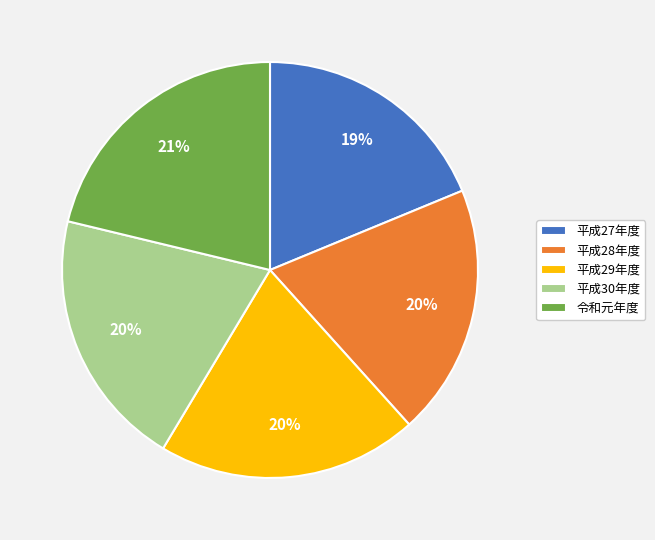

To the nearest percent, what is the difference between the 令和元年度 and 平成30年度 slice percentages?

1%